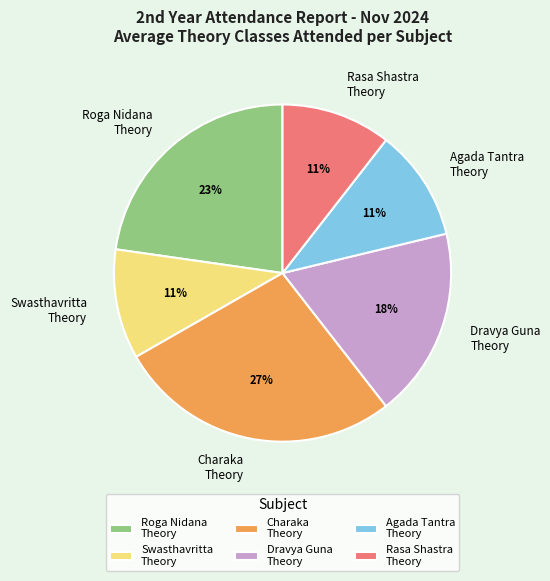

Which has a higher value, Charaka Theory or Dravya Guna Theory?

Charaka Theory